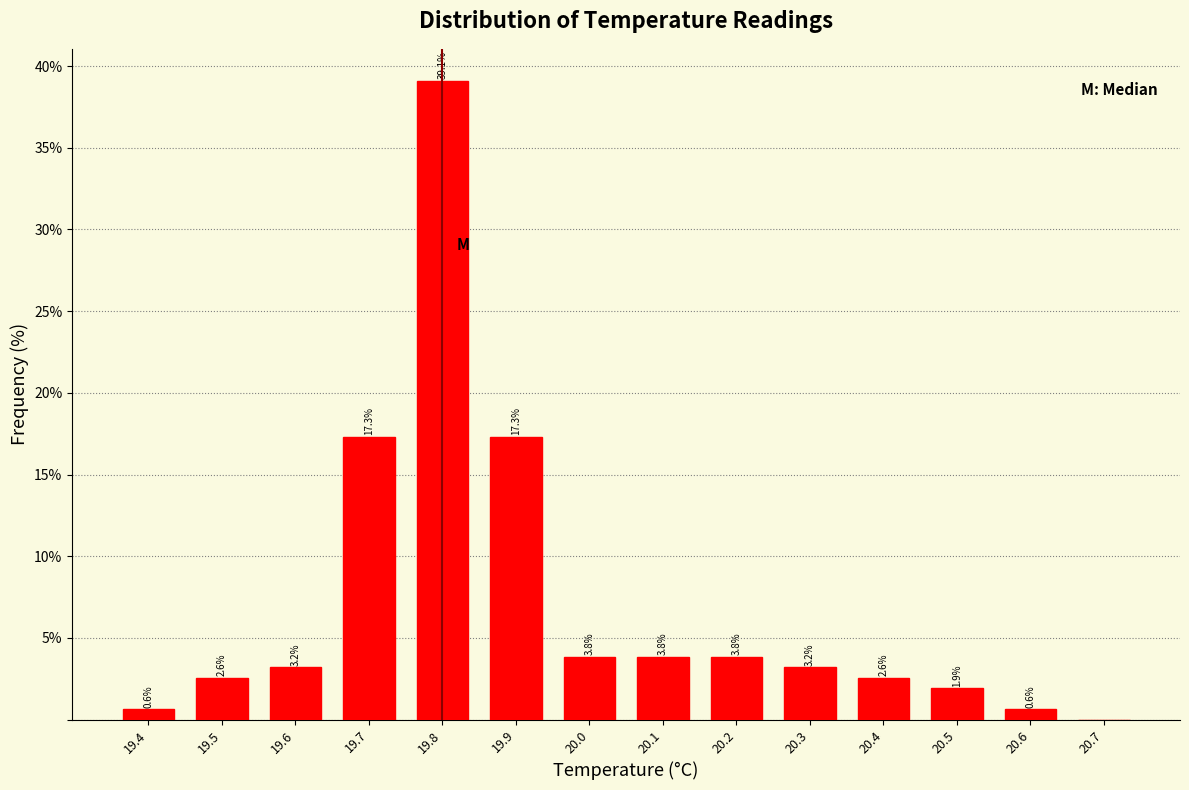

Over which range of the x-axis is the bar tallest?

19.75 to 19.85